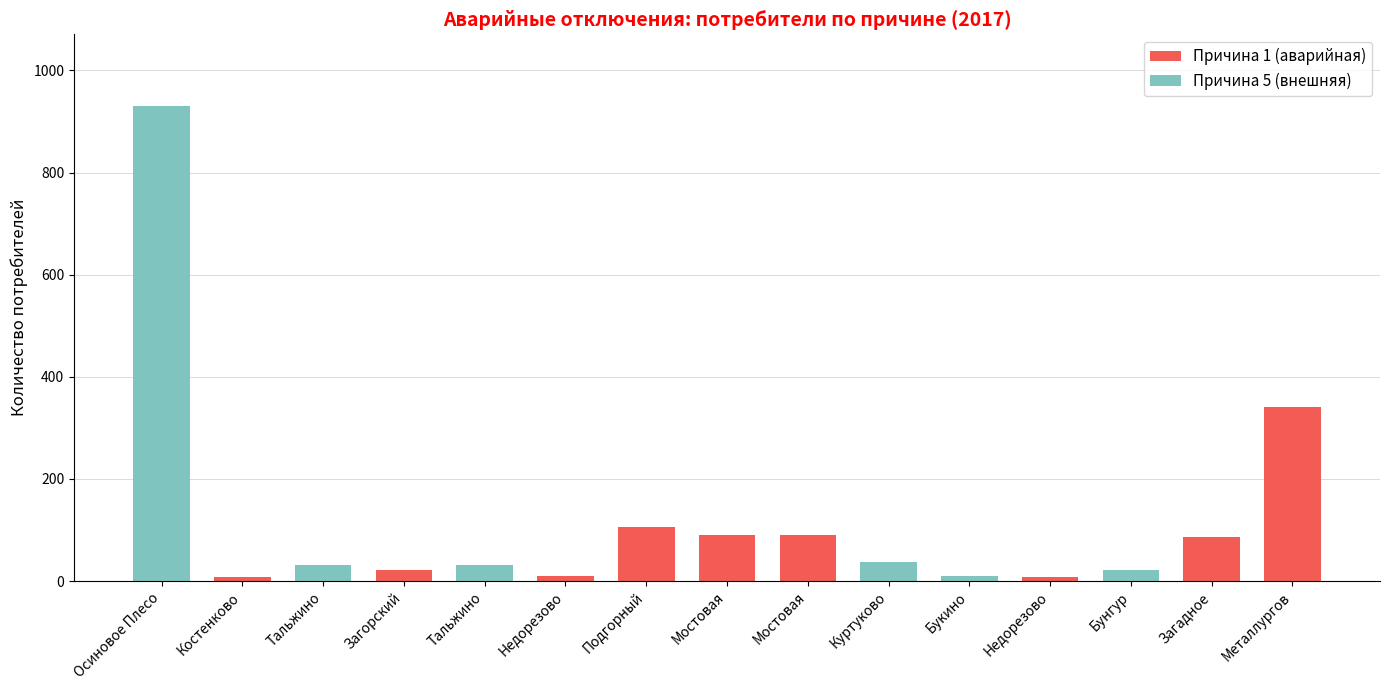

How many series are shown in this chart?

2